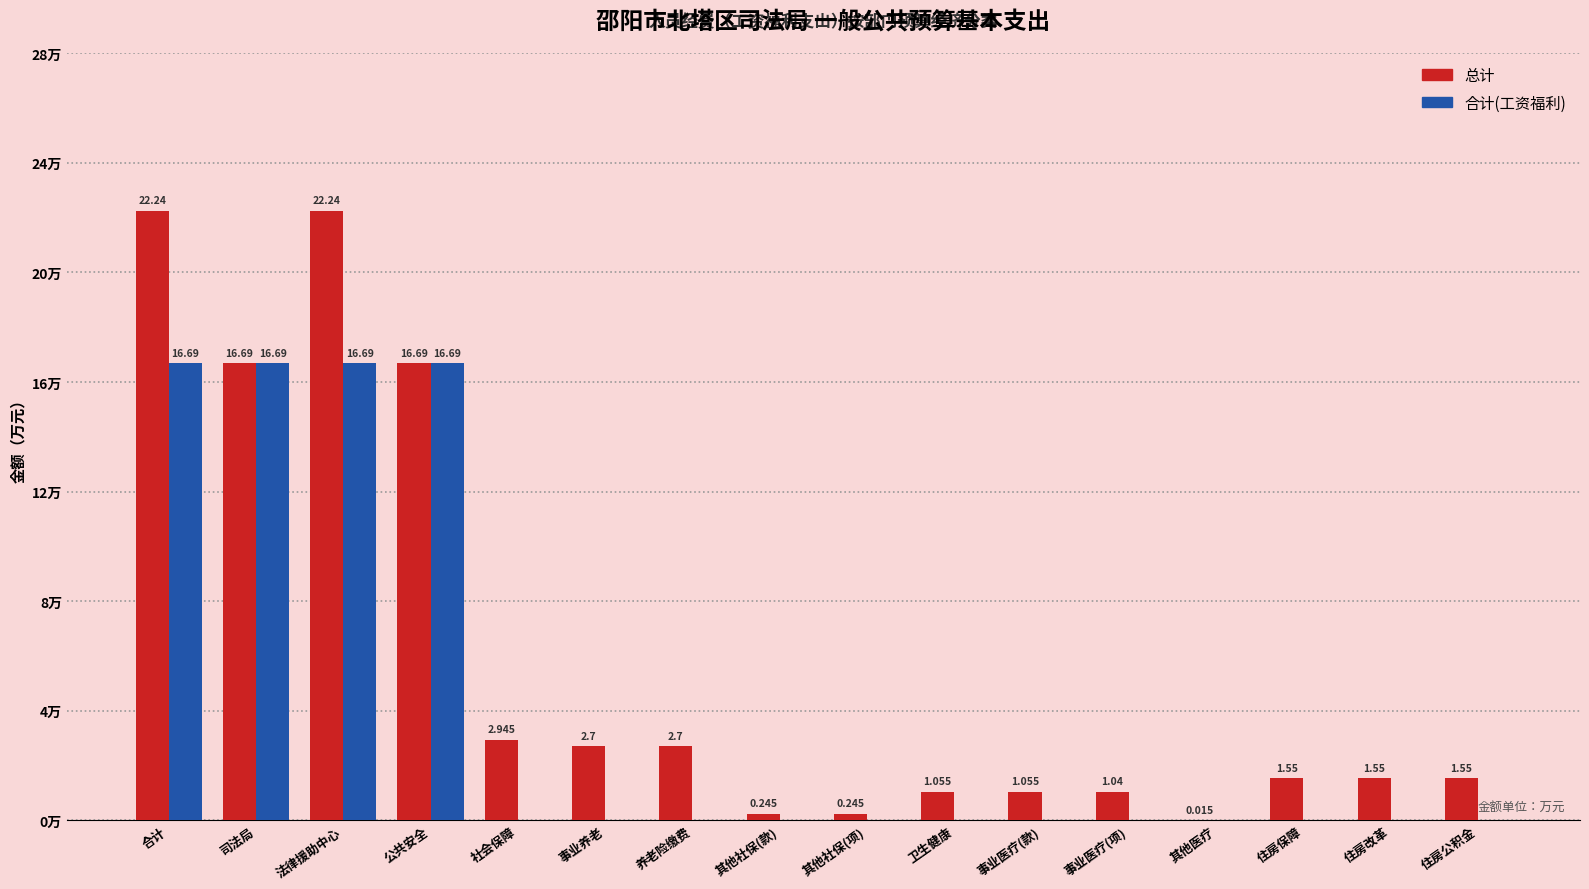

Where does the 总计 series first go above 1?

合计